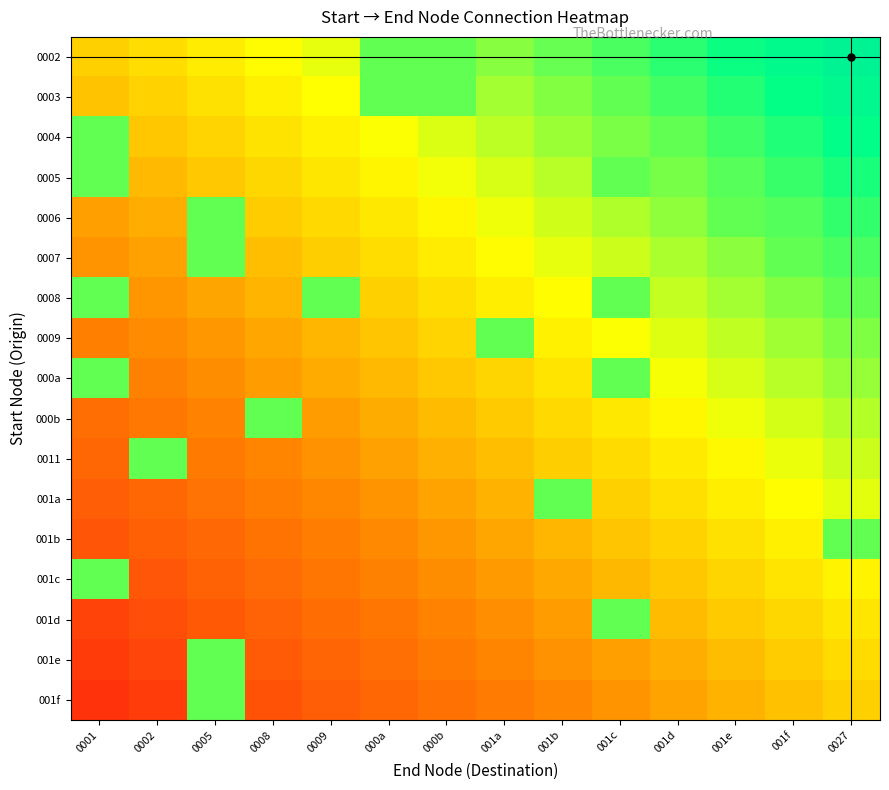

Which series has the largest range (max minus min)?

001f